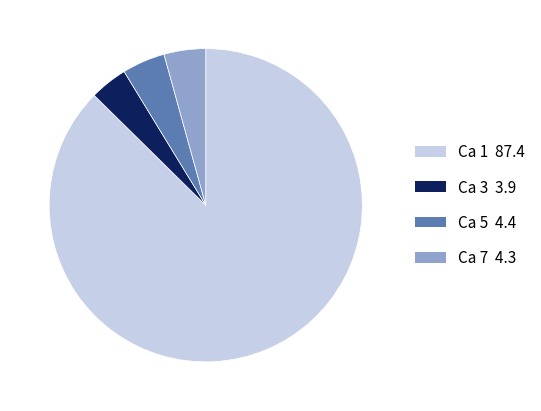

Which category has the biggest portion of the pie?

Ca 1